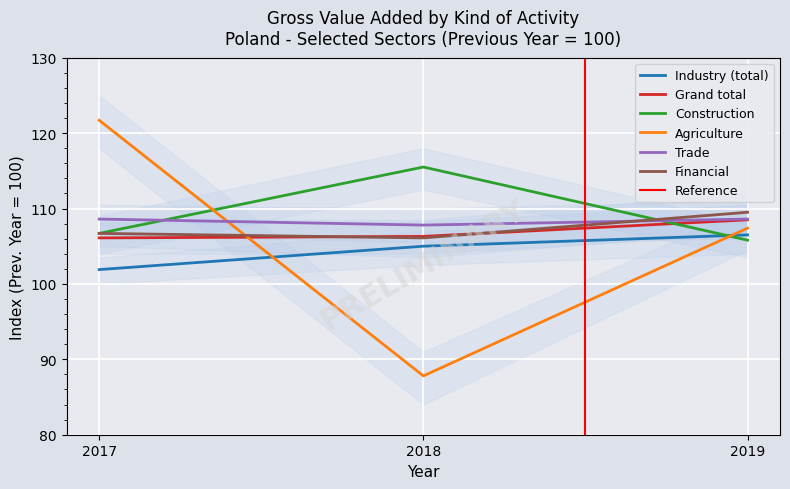

Reading right to left, what are all the values shown in this chart?

Industry (total): 2019=106.5	2018=105.0	2017=101.9
Grand total: 2019=108.5	2018=106.3	2017=106.1
Construction: 2019=105.8	2018=115.5	2017=106.7
Agriculture: 2019=107.4	2018=87.8	2017=121.7
Trade: 2019=108.6	2018=107.8	2017=108.6
Financial: 2019=109.5	2018=106.1	2017=106.7